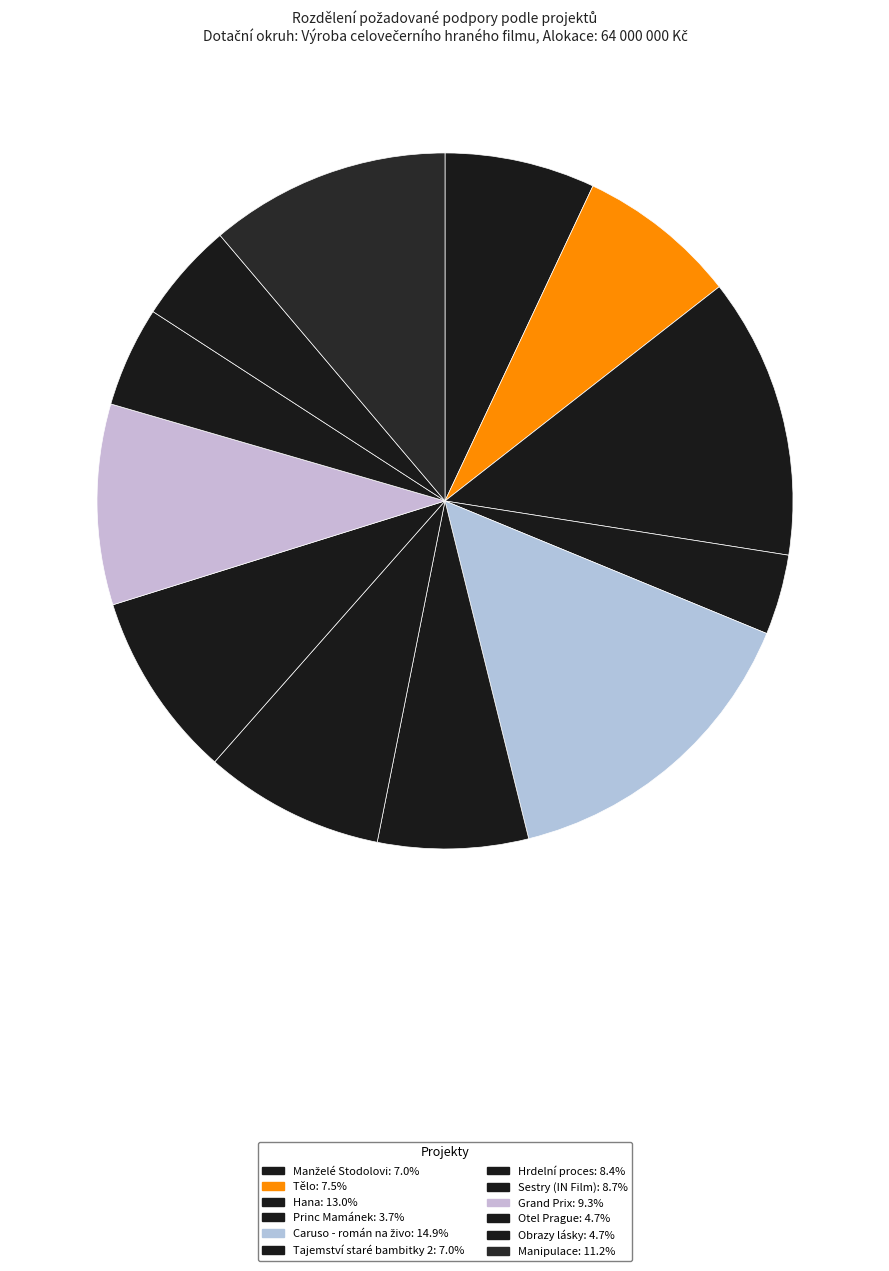

Does Hrdelní proces account for over 50% of the chart?

No